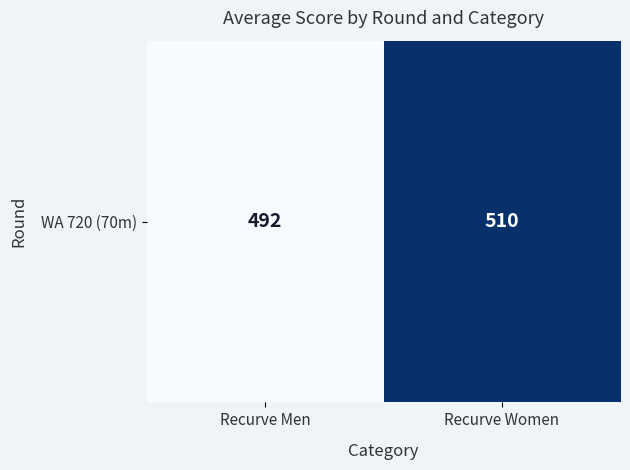

Between Recurve Women and Recurve Men, which is larger?

Recurve Women